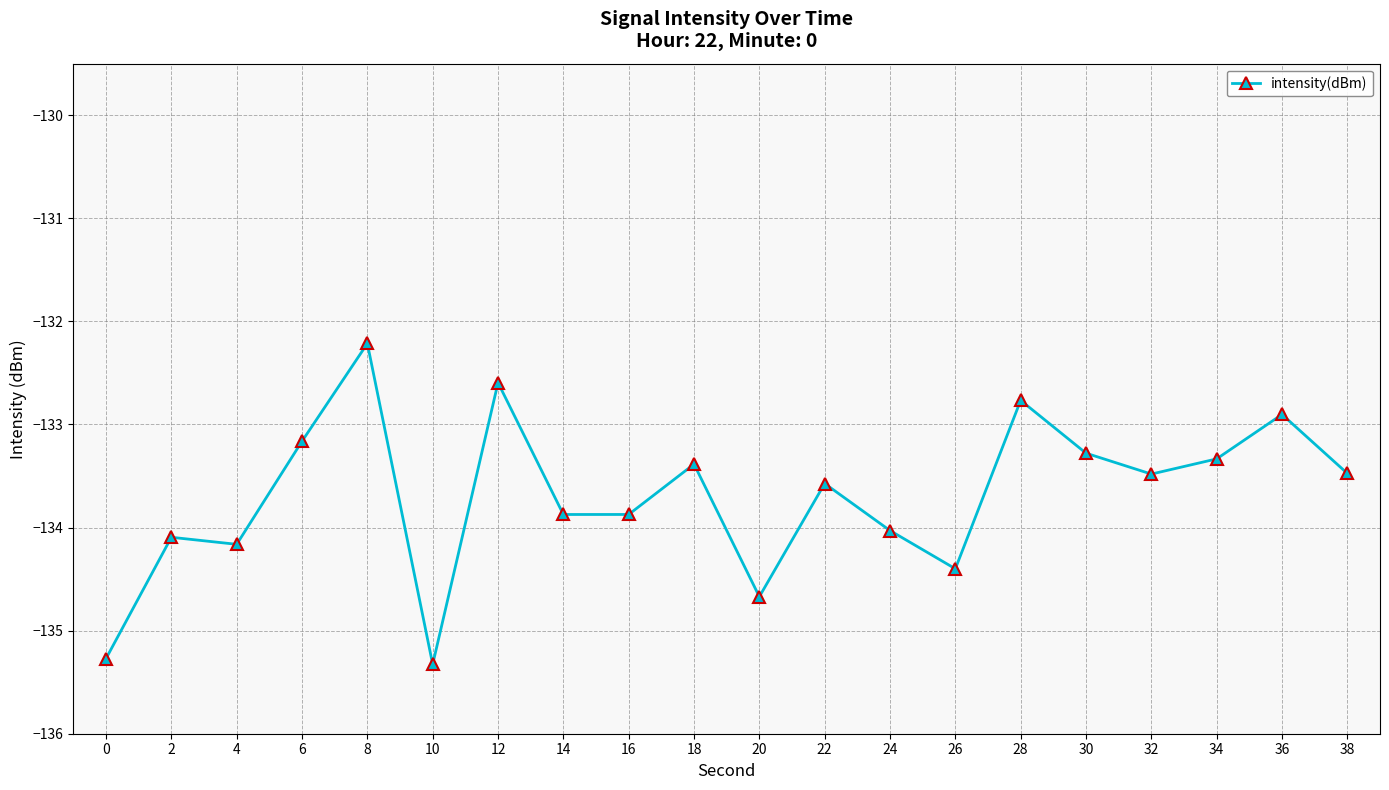

Which category has the highest value across all series?

8